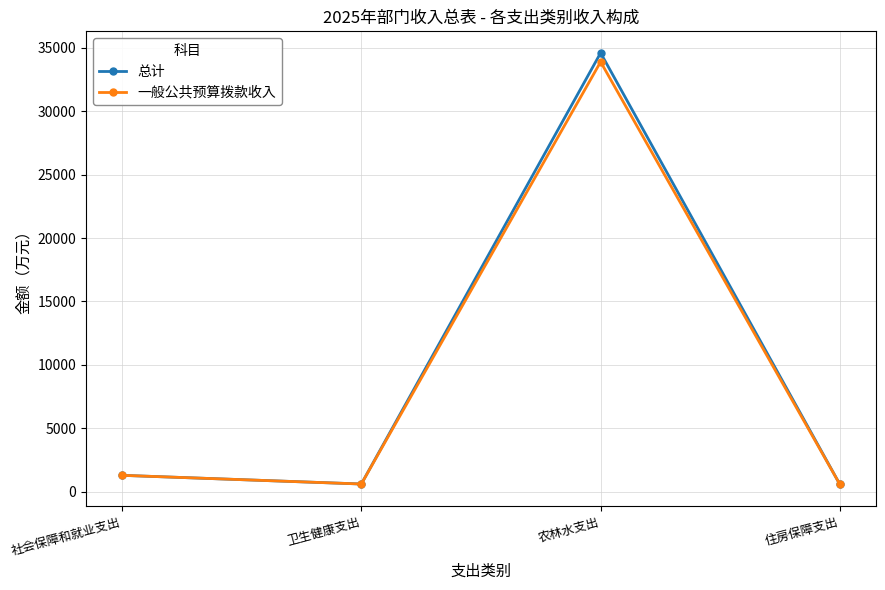

What is the difference between the second highest and minimum values in the 一般公共预算拨款收入 series?

721.3